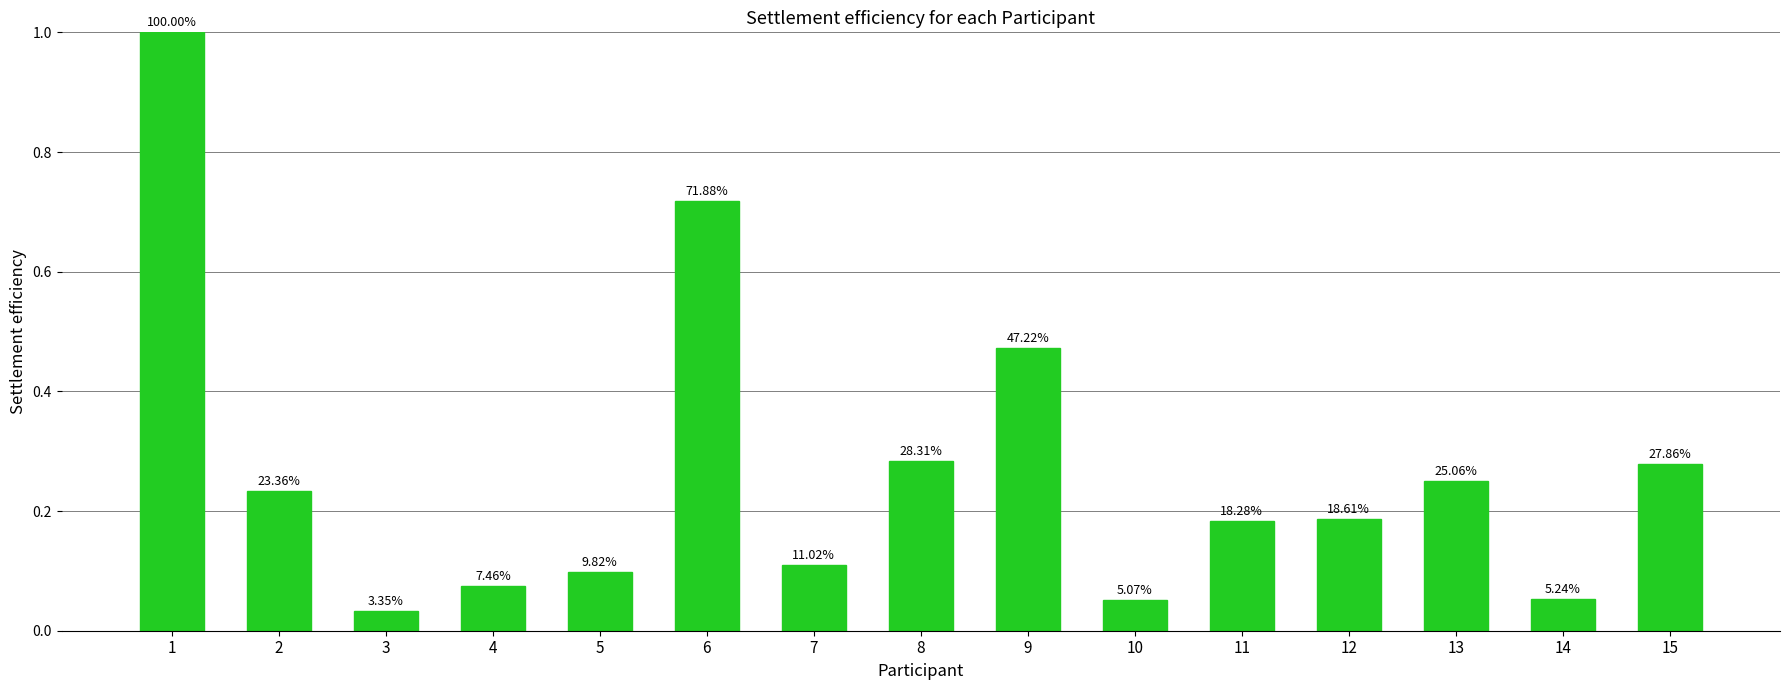

List the labels in order of value, largest first.

1, 6, 9, 8, 15, 13, 2, 12, 11, 7, 5, 4, 14, 10, 3